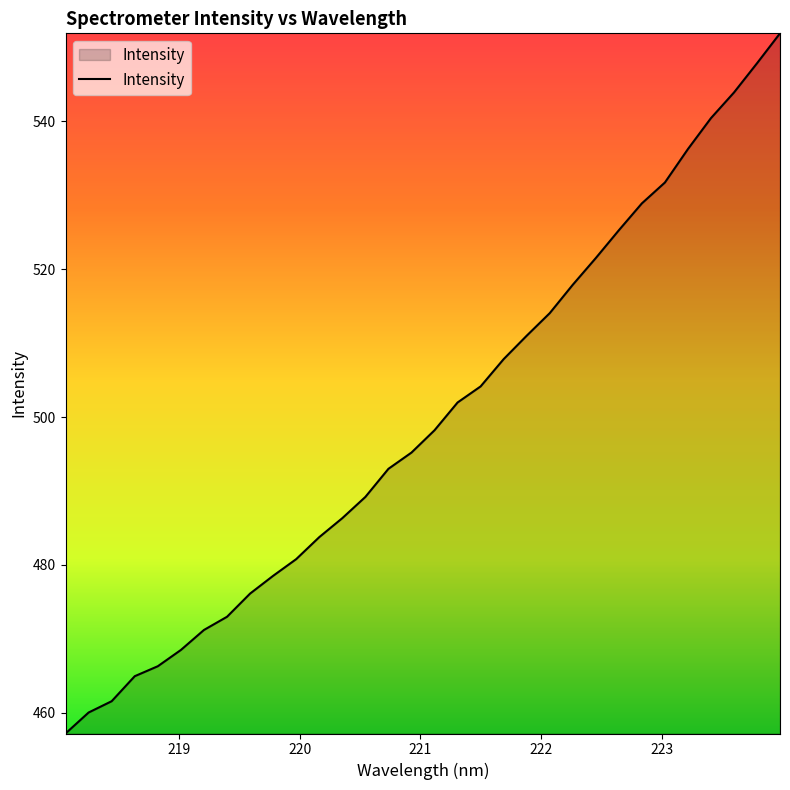

How many lines are shown in the chart?

1